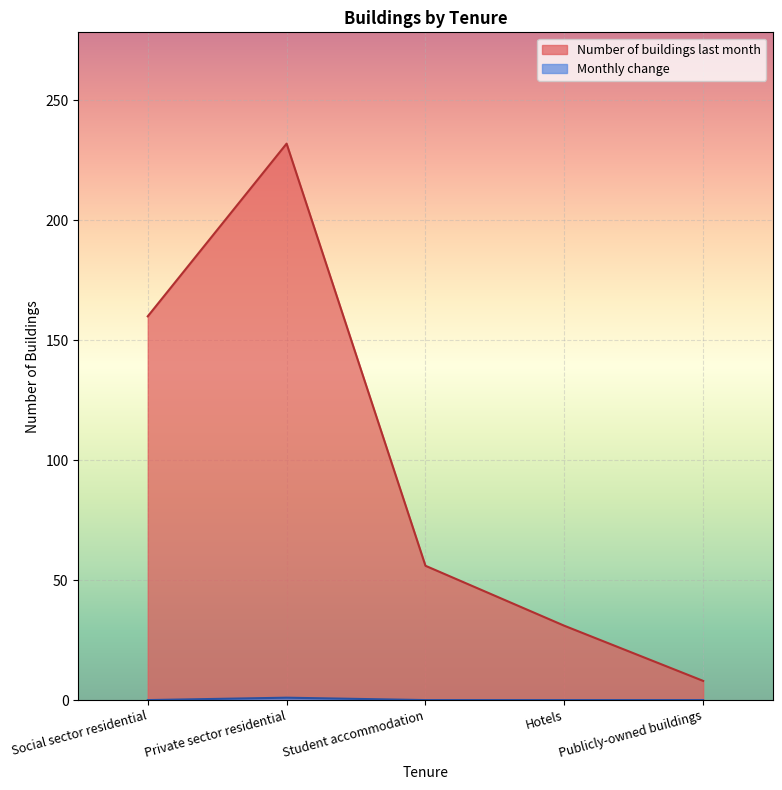

What is the label of the 4th point from the right?

Private sector residential